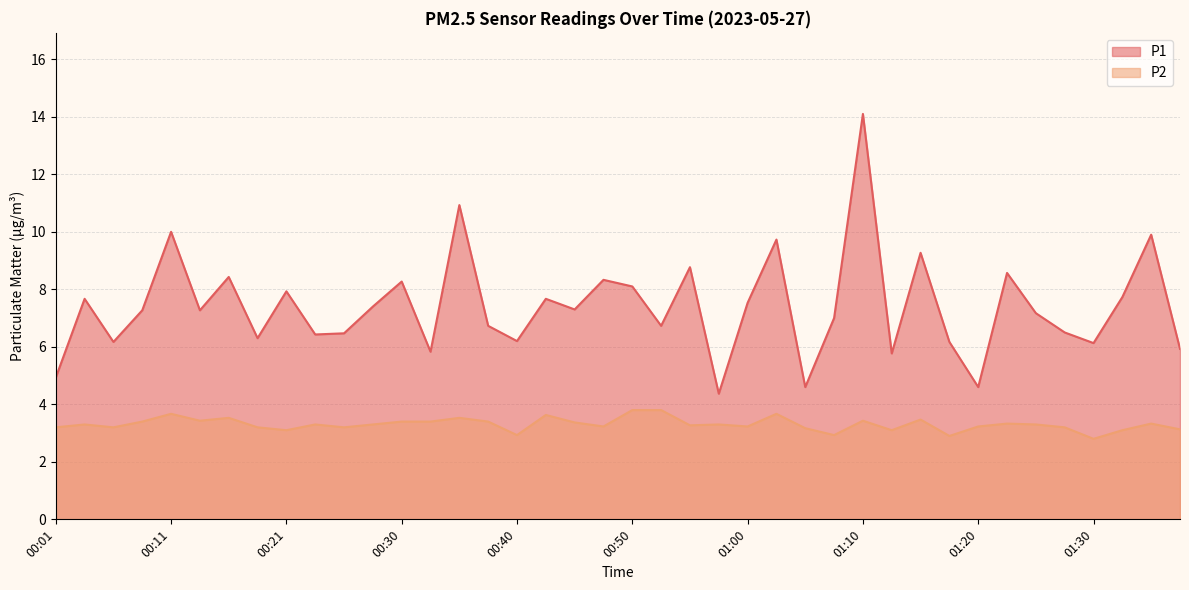

Rank the categories by P1 value from highest to lowest.

01:10, 00:35, 00:11, 01:35, 01:02, 01:15, 00:55, 01:22, 00:16, 00:48, 00:30, 00:50, 00:21, 01:32, 00:04, 00:43, 01:00, 00:28, 00:45, 00:08, 00:13, 01:25, 01:07, 00:38, 00:52, 01:27, 00:26, 00:23, 00:18, 00:40, 00:06, 01:17, 01:30, 01:37, 00:33, 01:12, 00:01, 01:05, 01:20, 00:57